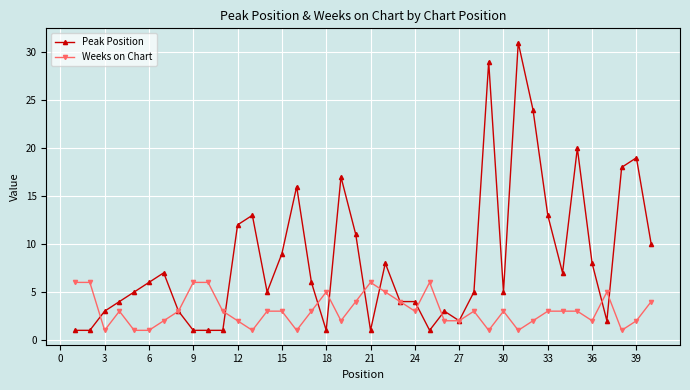

What is the difference between the maximum and minimum values in the Peak Position series?

30